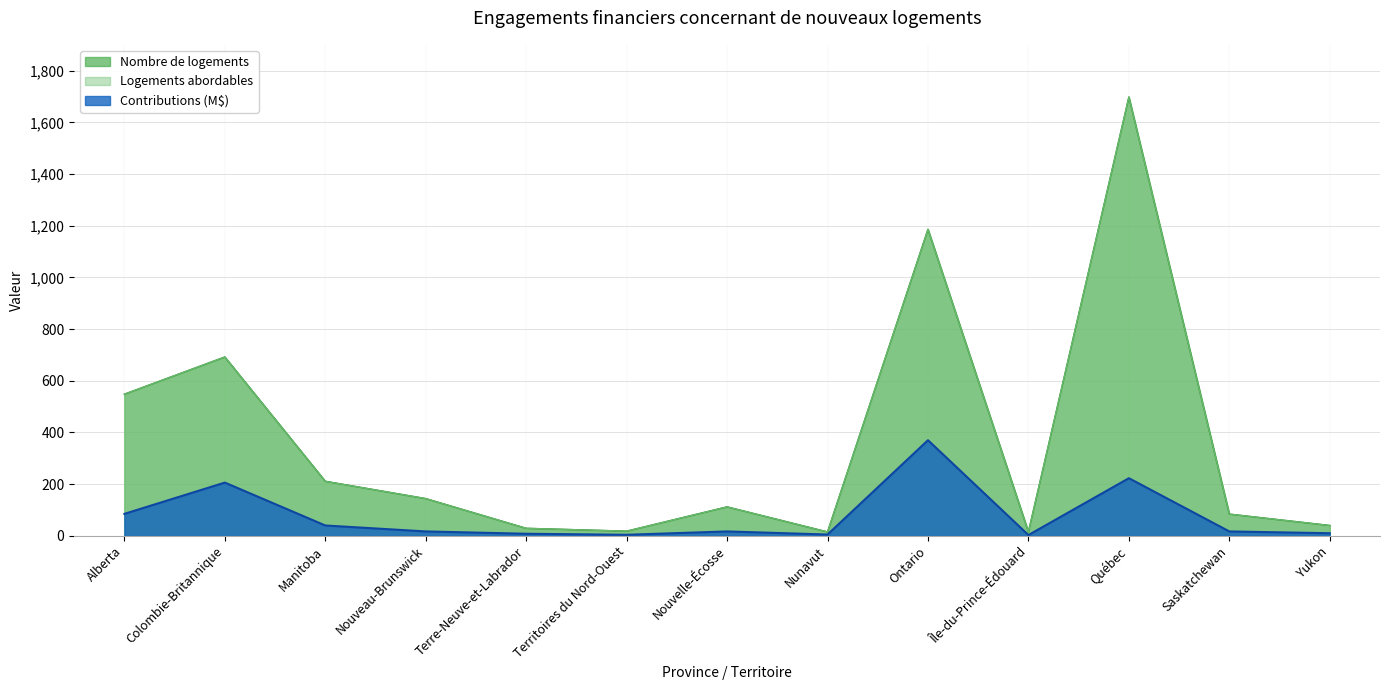

At which category is the sum across all series the highest?

Québec